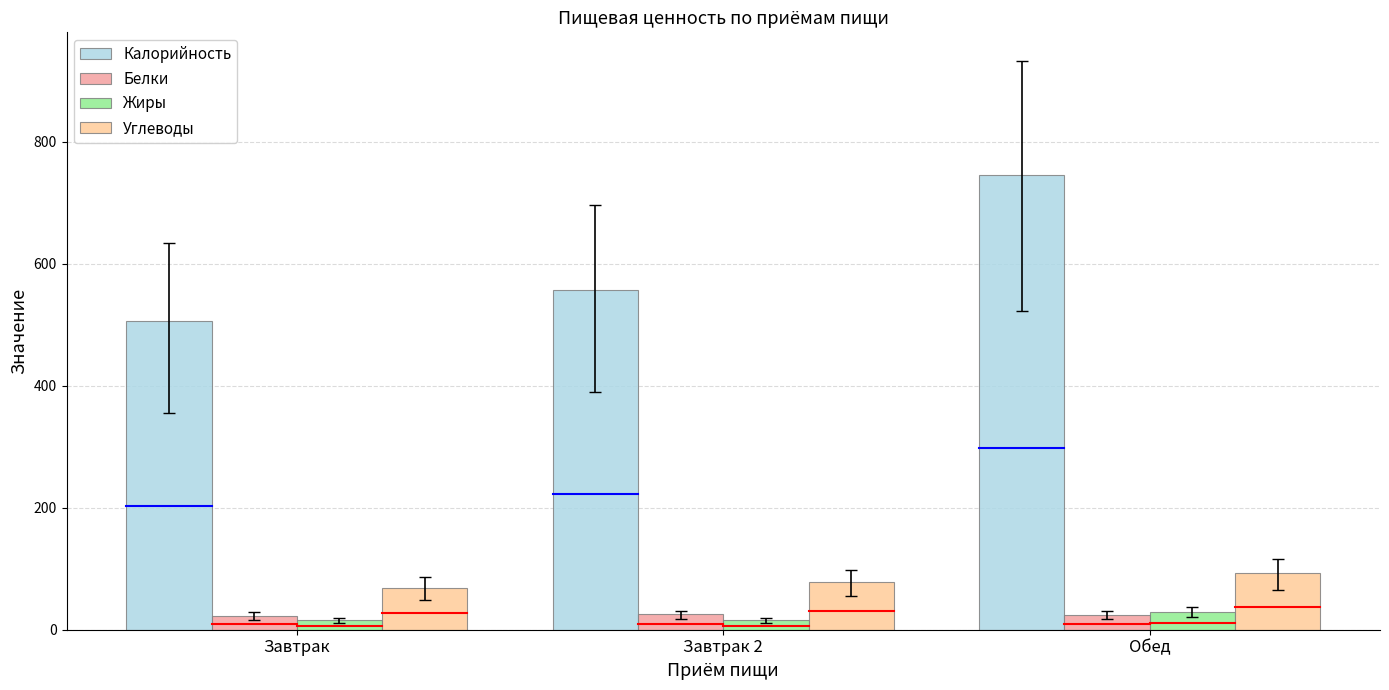

What is the difference between the maximum and second lowest values in the Калорийность series?

189.6